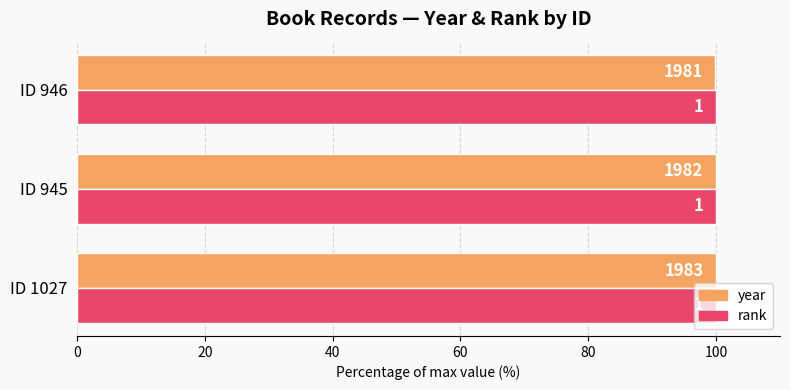

Rank the series by their maximum value, from lowest to highest.

rank, year